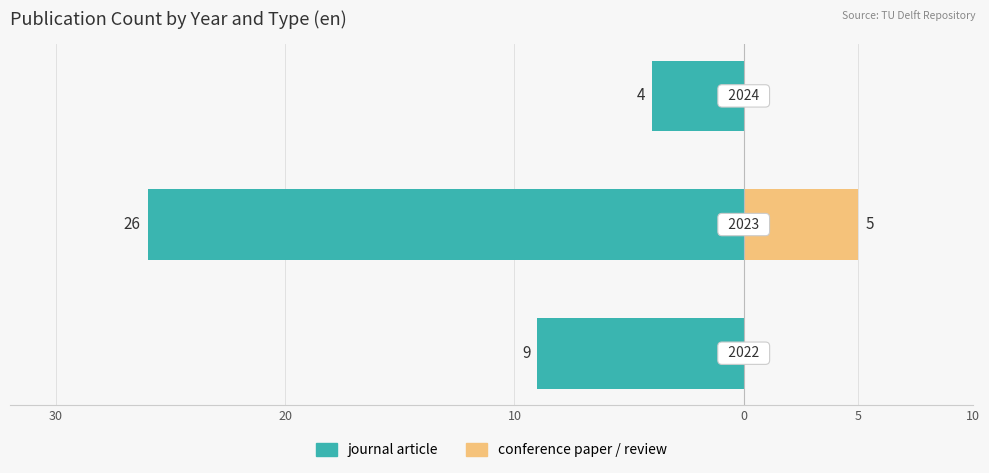

Which has a higher value, 30 or 10?

10